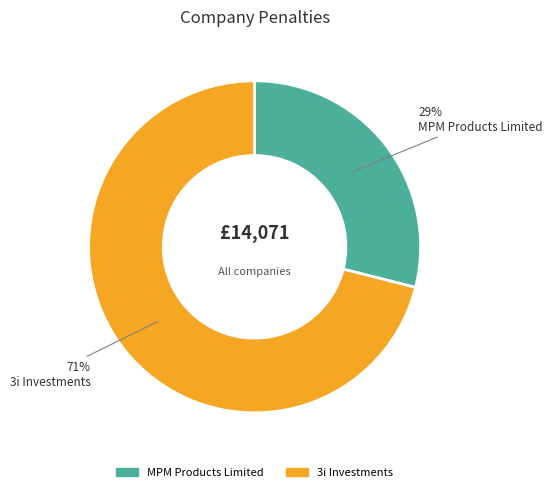

To the nearest percent, what is the combined percentage of 3i Investments and MPM Products Limited?

100%